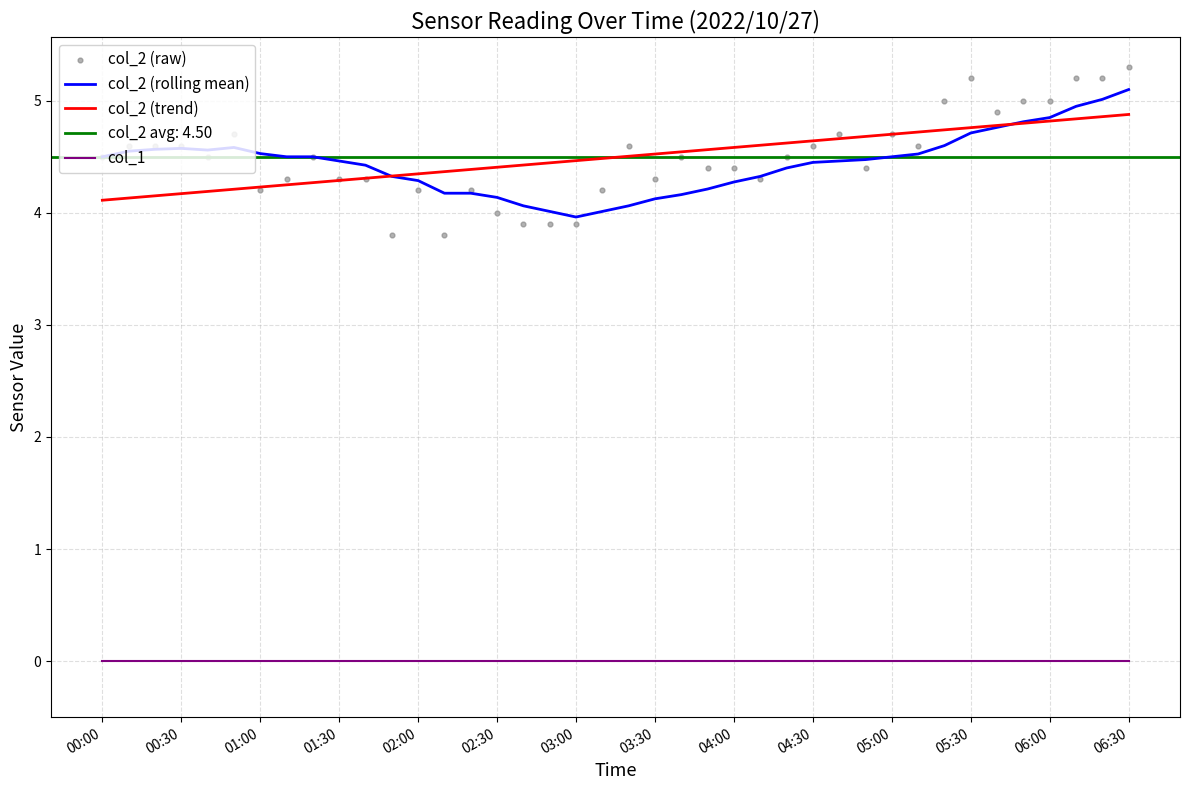

Which series has the widest spread of Y values?

col_2 (raw)